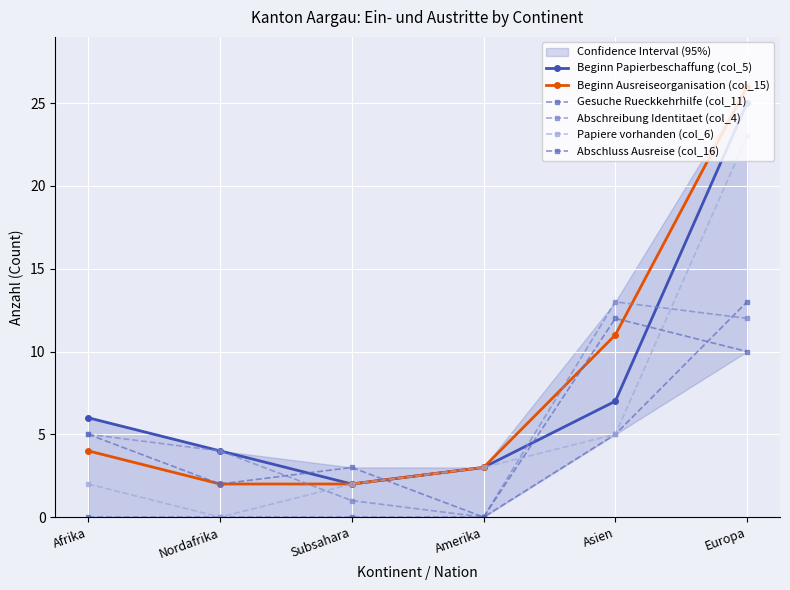

Which category has the highest value across all series?

Europa